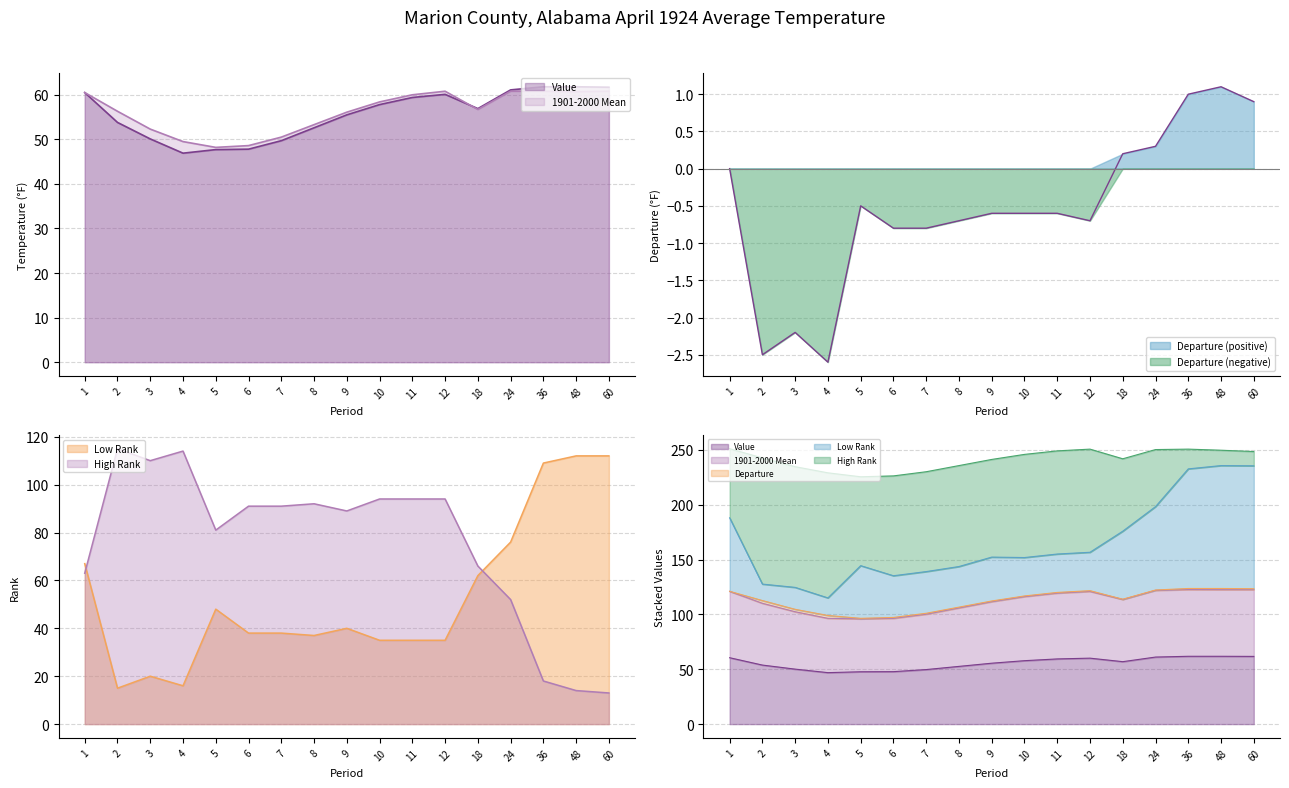

Does the chart have visible grid lines?

Yes